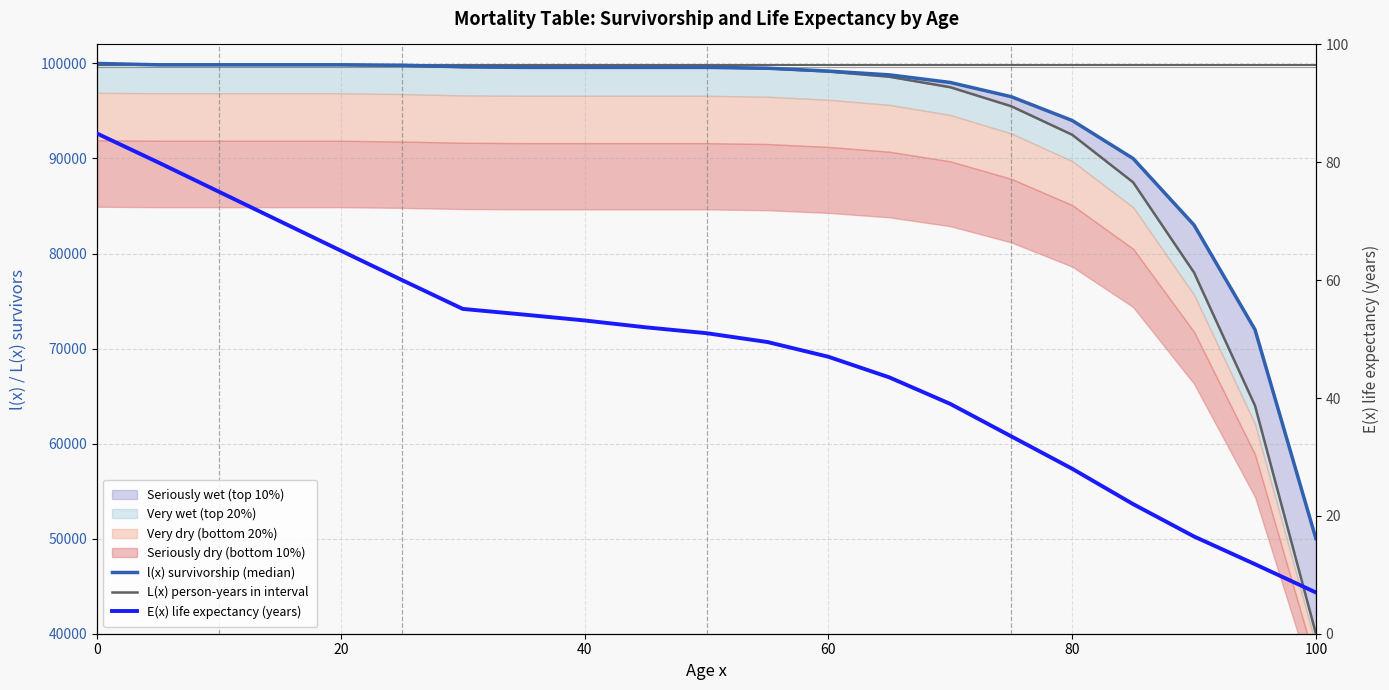

True or false: E(x) life expectancy (years) and l(x) survivorship (median) cross at least once.

False